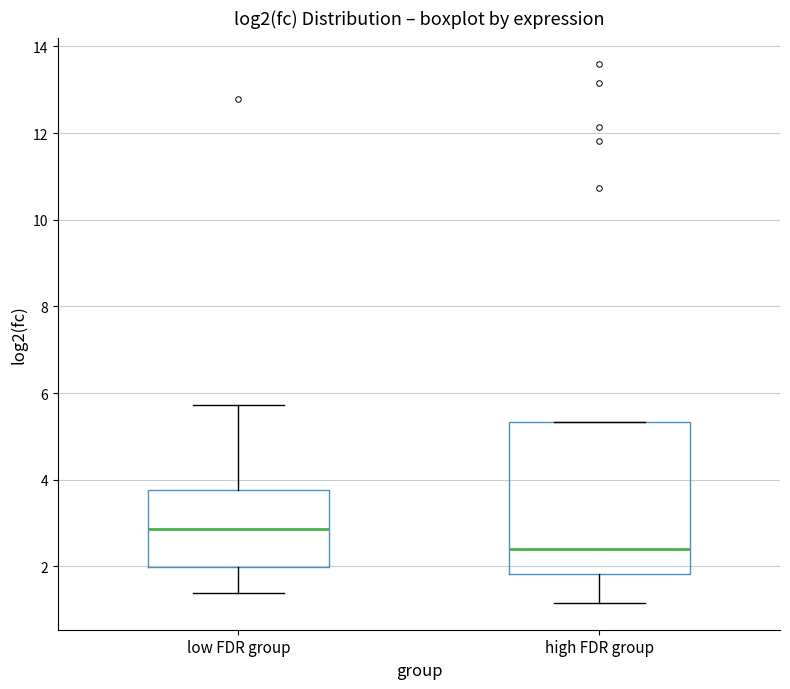

Reading left to right, read every box against the y-axis: the position of its median line, the range the box covers, and the ends of its whiskers. The values are not printed on the chart, so give them approximately, as read against the axis.

low FDR group: median 2.8, box 2.0 to 3.8, whiskers 1.4 to 5.8
high FDR group: median 2.4, box 1.8 to 5.4, whiskers 1.2 to 5.4